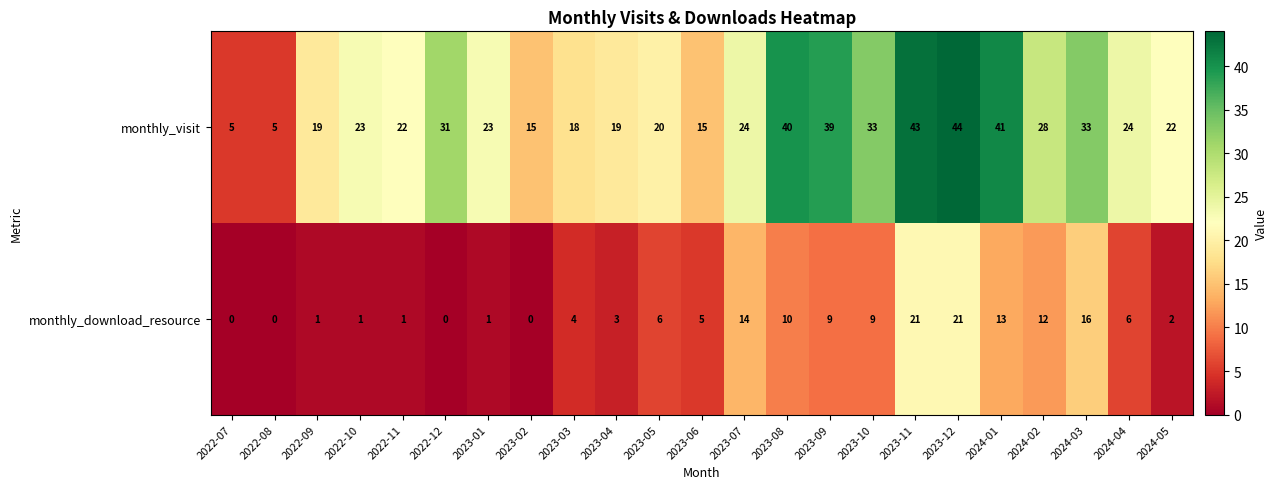

Count the number of categories in the chart.

23